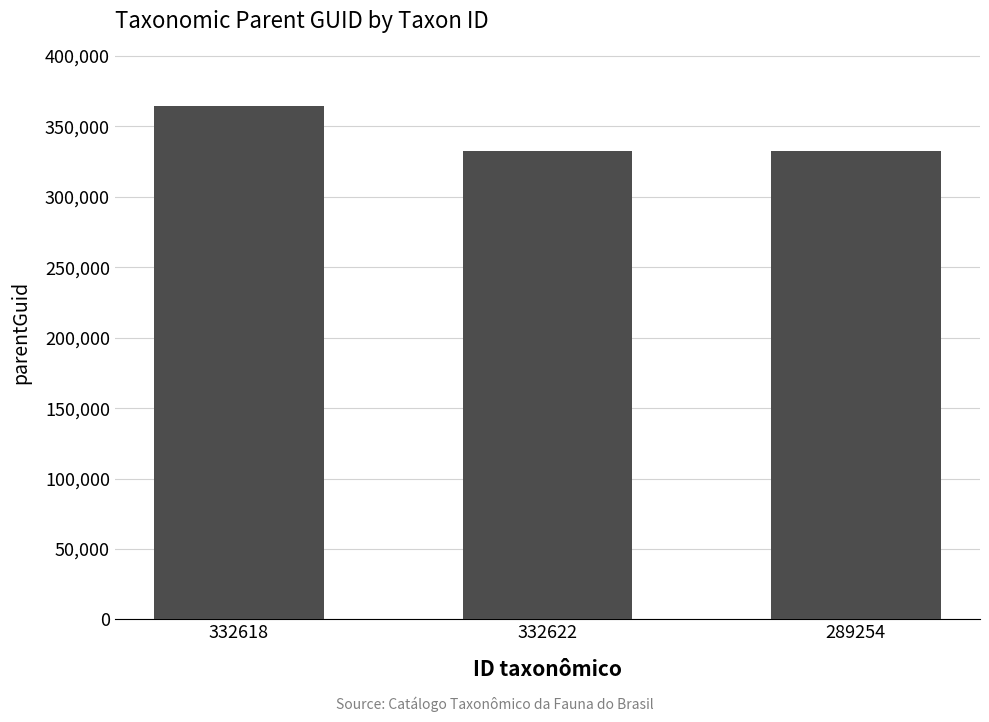

What is the label of the 1st bar from the left?

332618